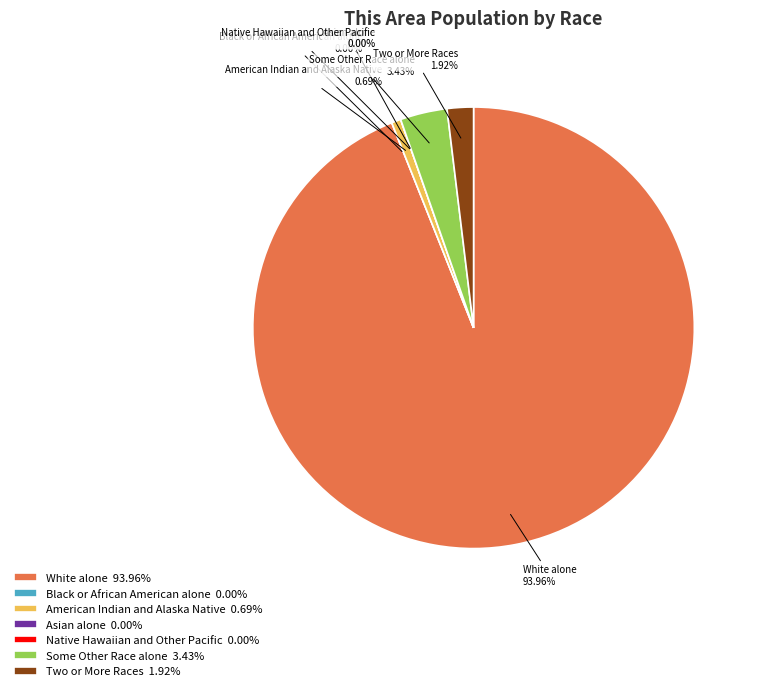

Which has a higher value, White alone or Two or More Races?

White alone